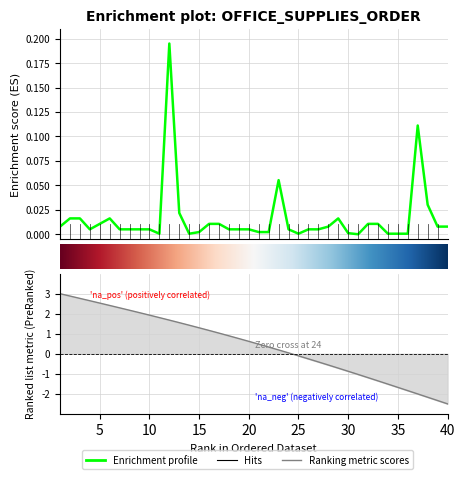

What is the greatest value displayed?

0.2